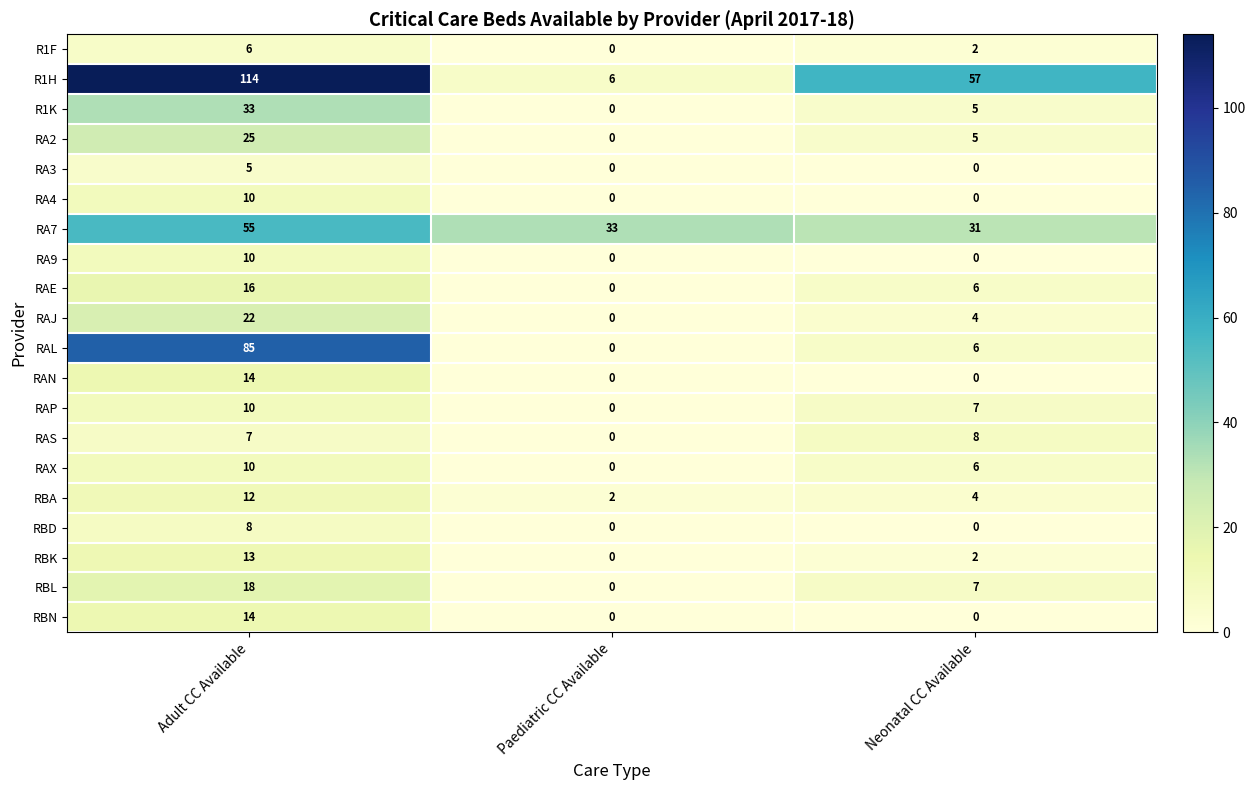

What is the sum of the RBD values at Paediatric CC Available and Adult CC Available?

8